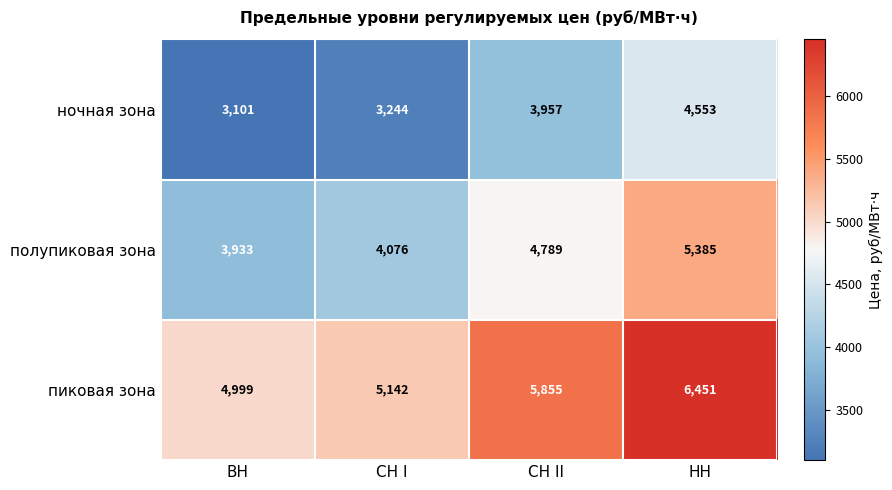

The пиковая зона series shows 2422 at ВН. True or false?

False